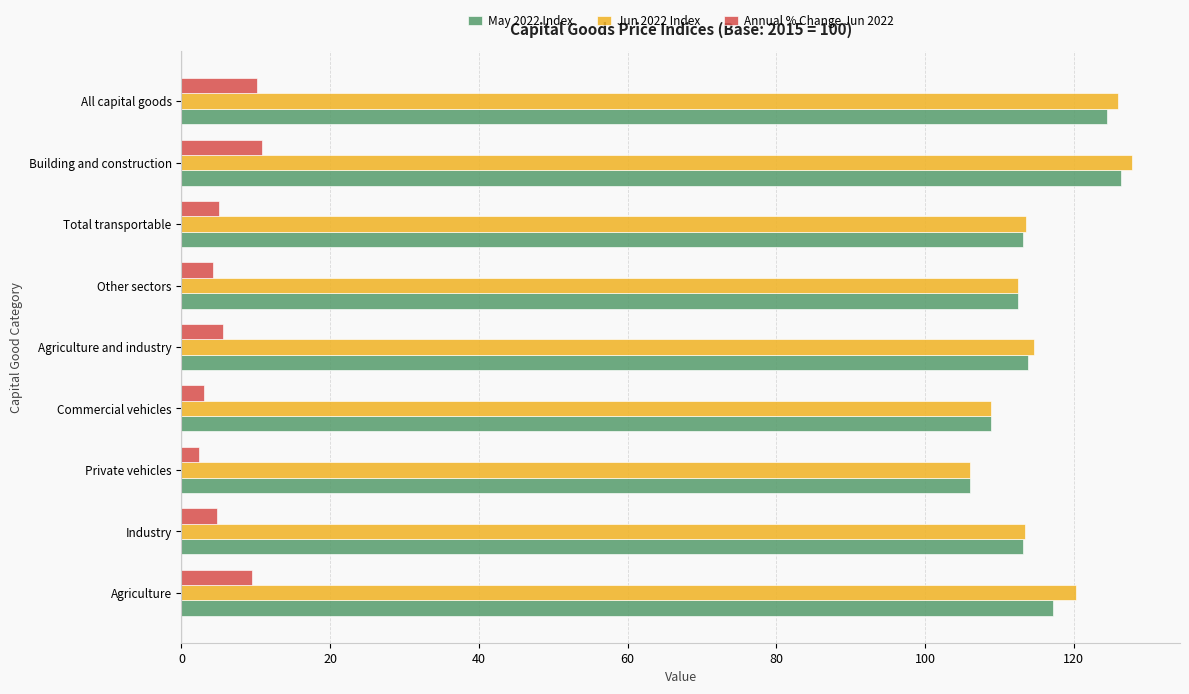

What is the difference between the maximum and second lowest values in the May 2022 Index series?

17.4